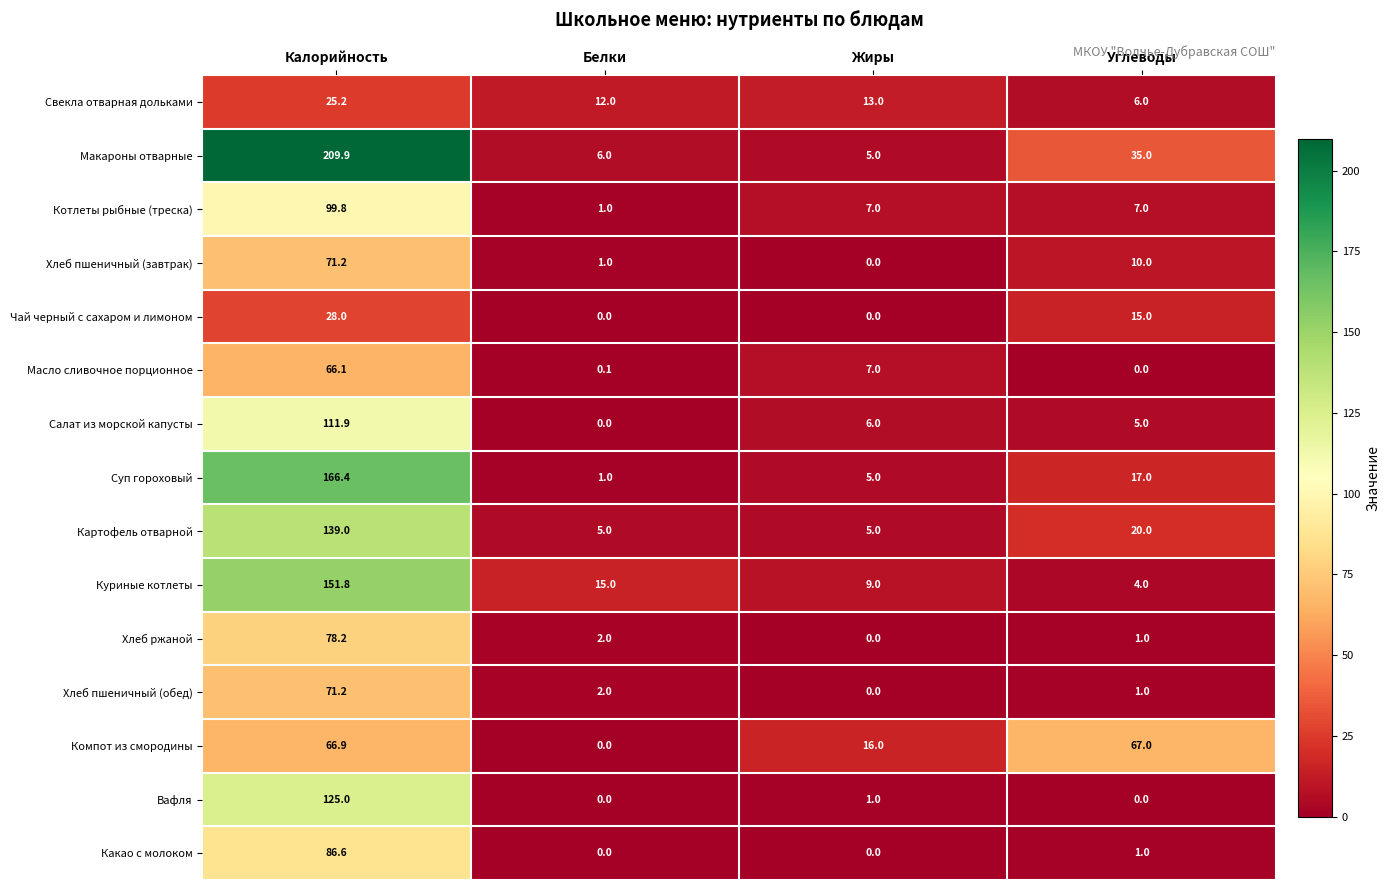

How many values in the Котлеты рыбные (треска) series are below 7?

1